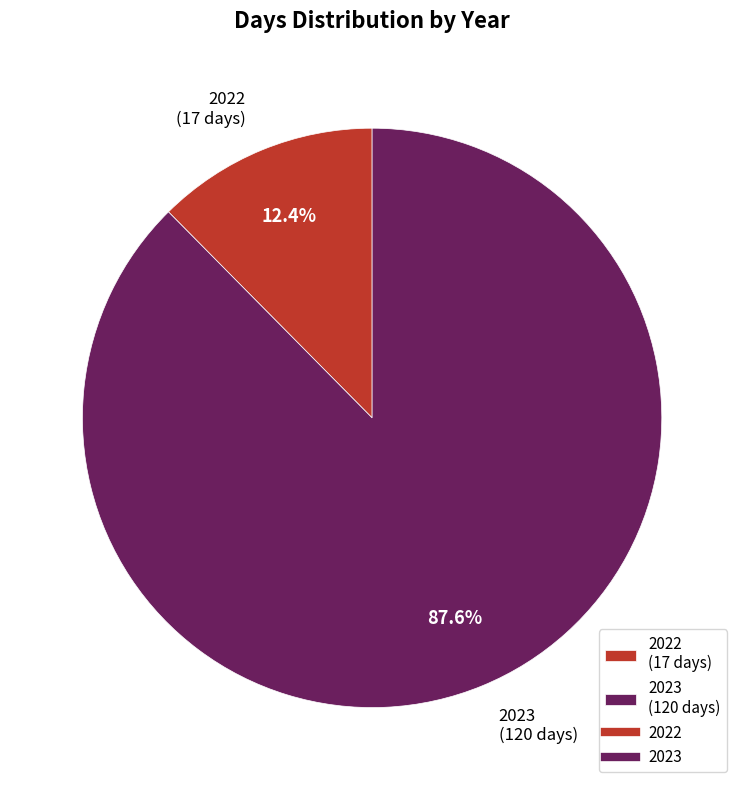

How many slices are in this pie chart?

2